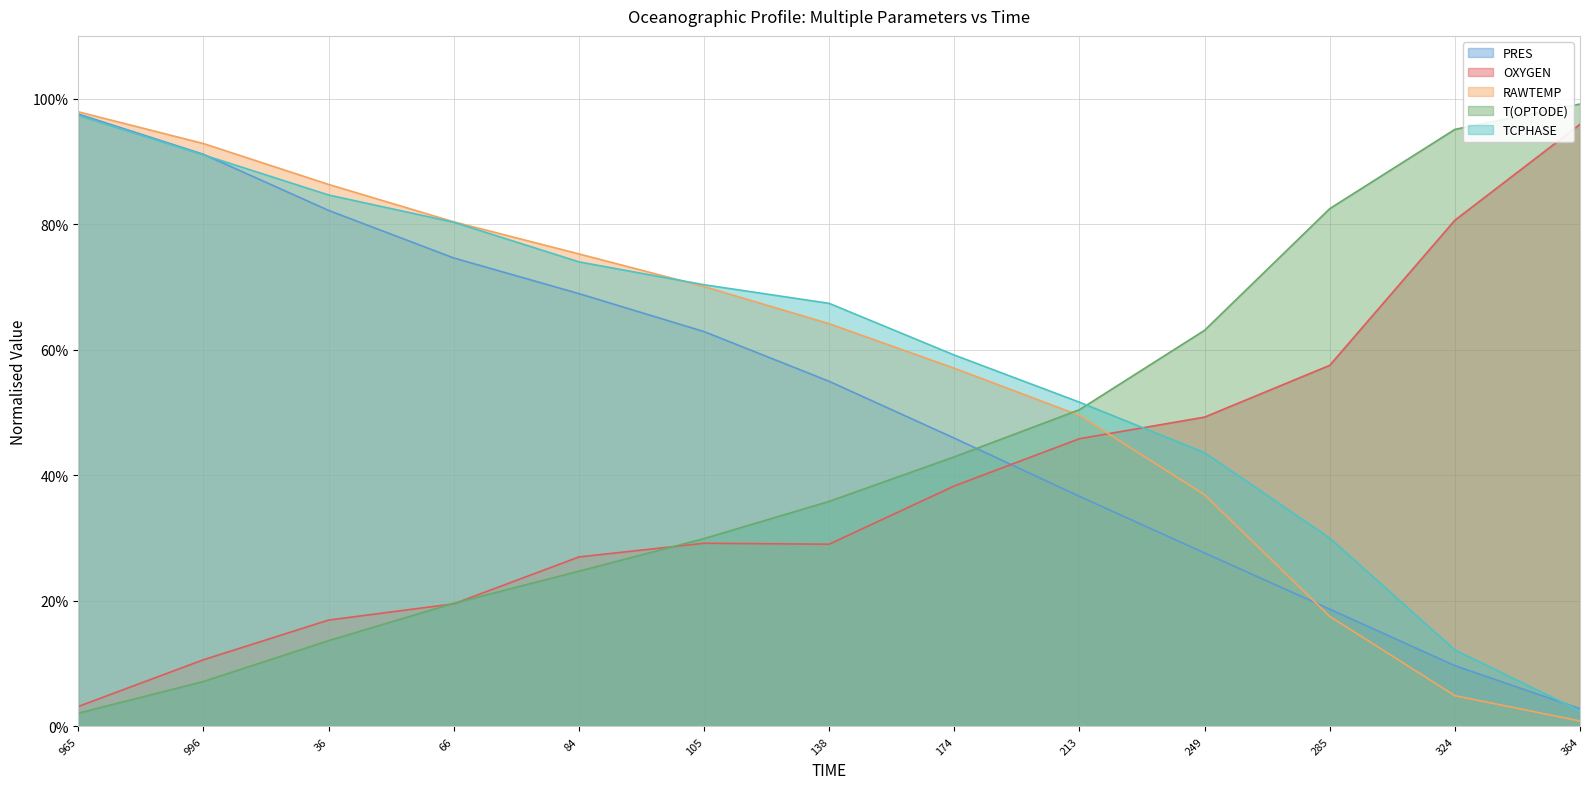

List the labels in order of RAWTEMP value, smallest first.

364, 324, 285, 249, 213, 174, 138, 105, 84, 66, 36, 996, 965